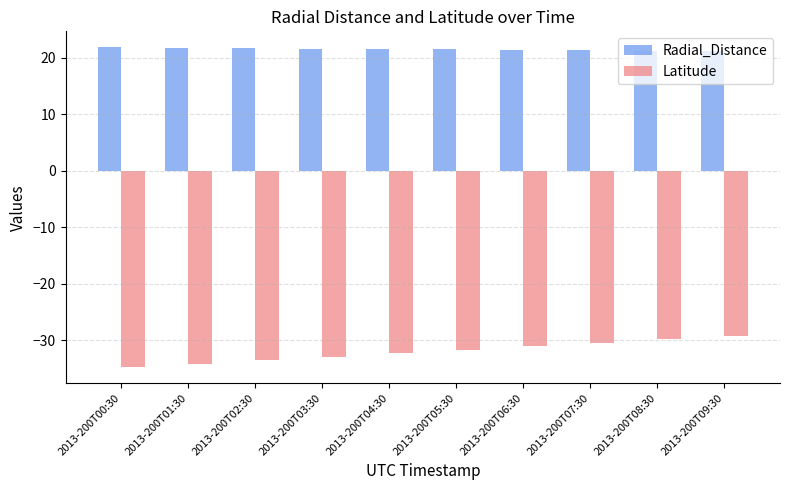

Count the Radial_Distance values in the range 21 to 22.

10